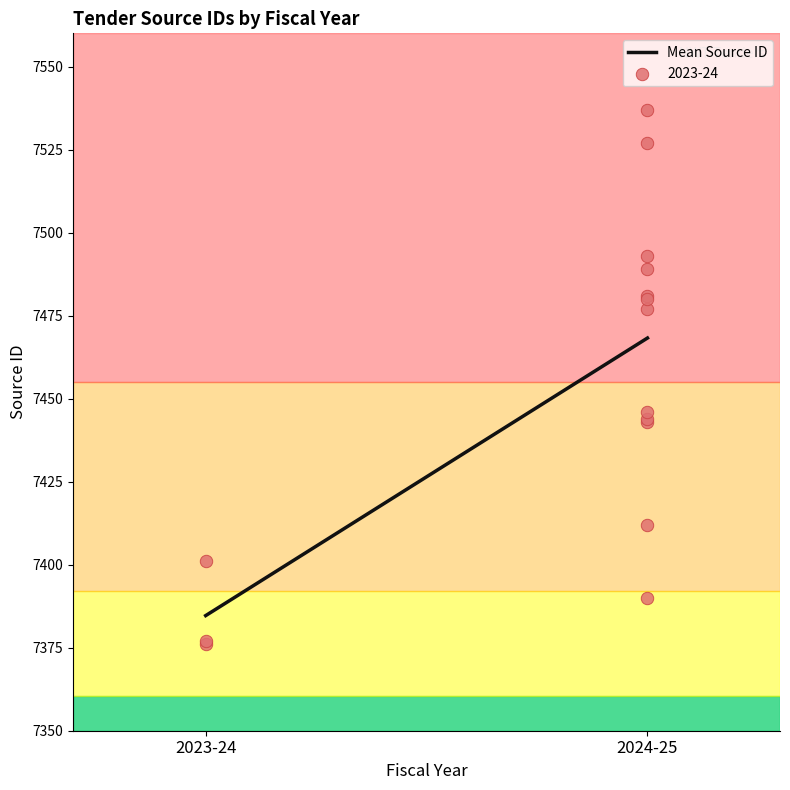

Which has a higher value, 2024-25 or 2023-24?

2024-25